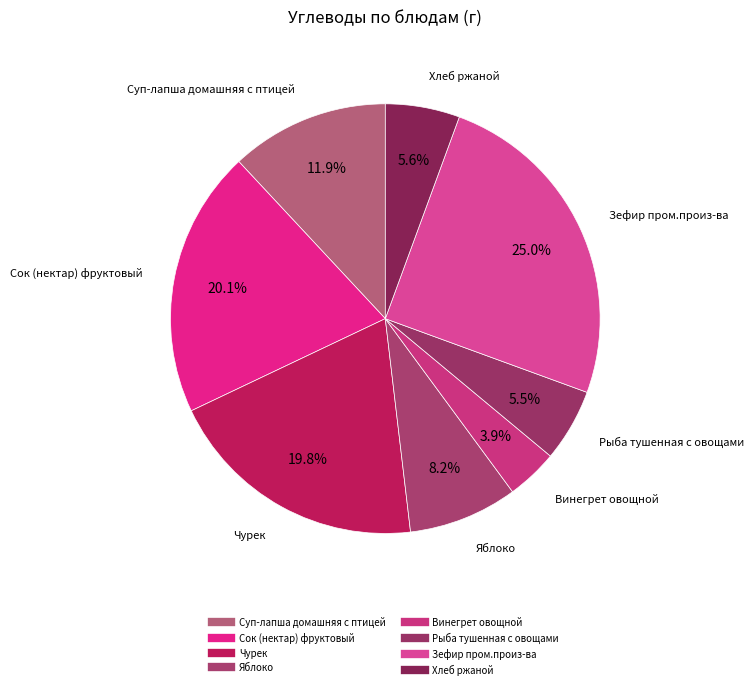

What is the change in value from Сок (нектар) фруктовый to Винегрет овощной?

-19.4